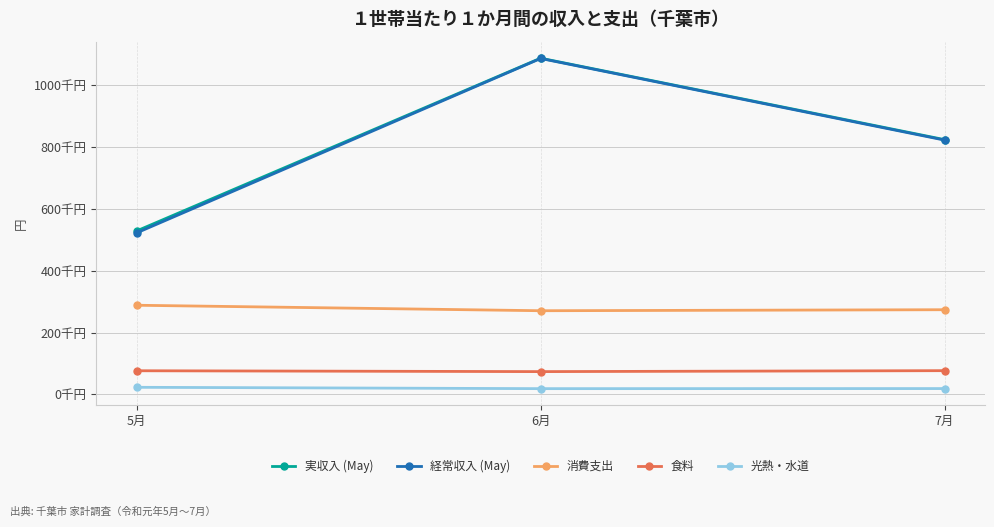

What is the approximate value of 経常収入 (May) at 7月?

822628